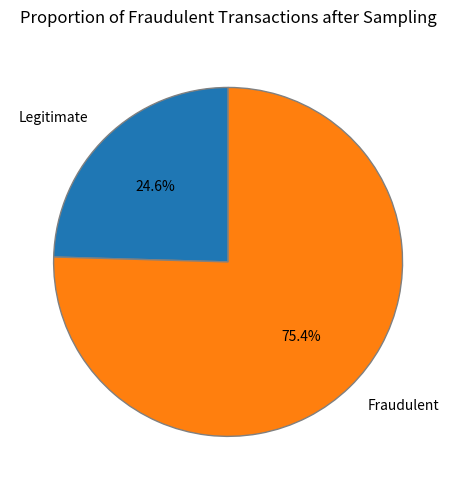

Rank the categories by value from lowest to highest.

Legitimate, Fraudulent